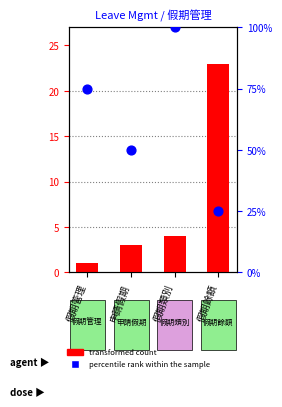

What is the total value across all series at 申請假期?

53